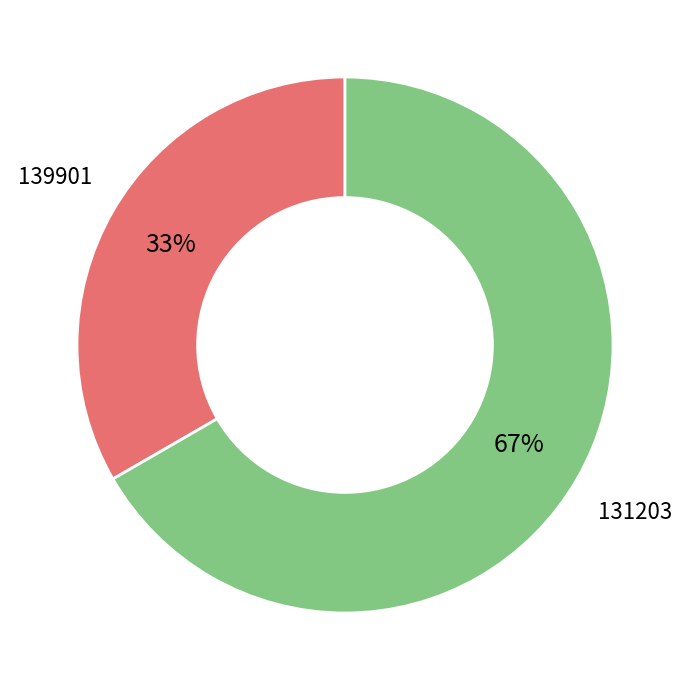

Is there any slice that represents more than half of the pie?

Yes